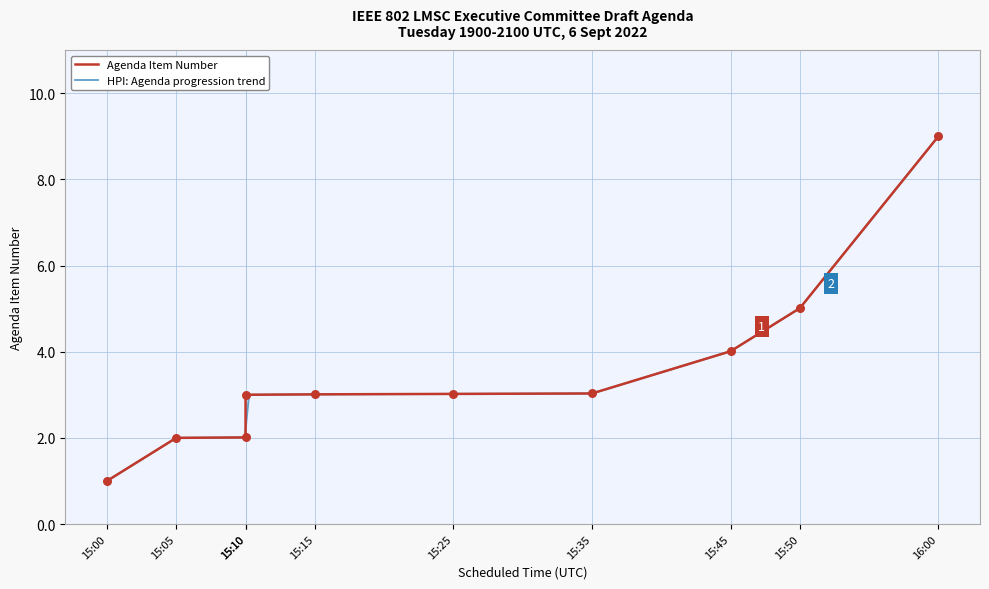

Which has a higher value, 15:10 or 16:00?

16:00